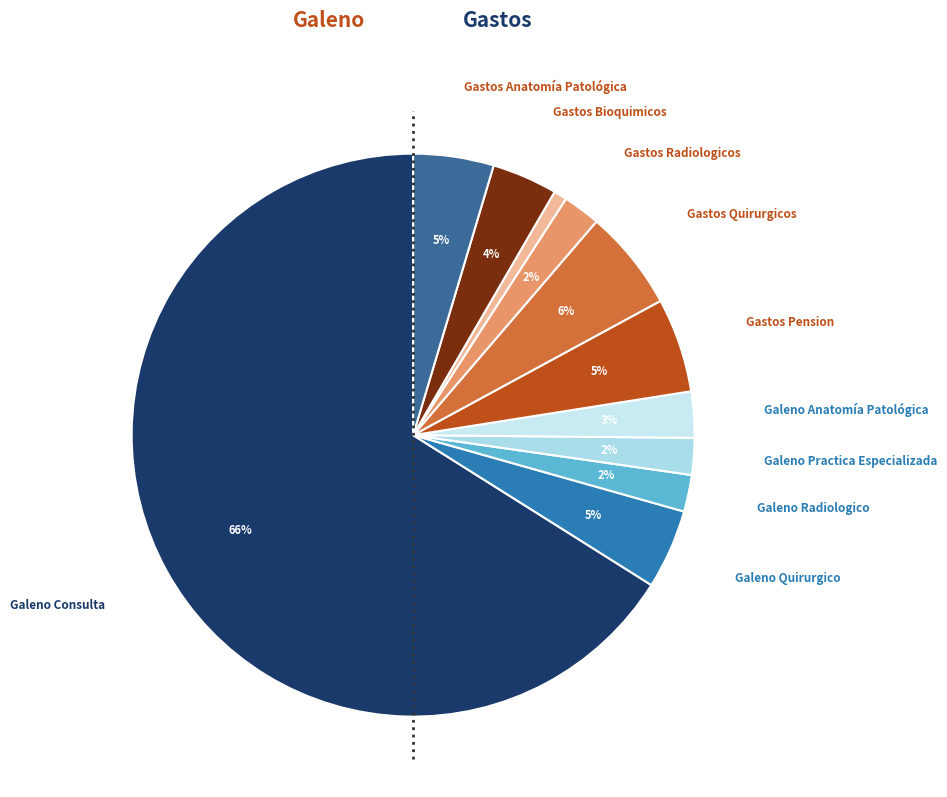

How many segments does this pie chart have?

11